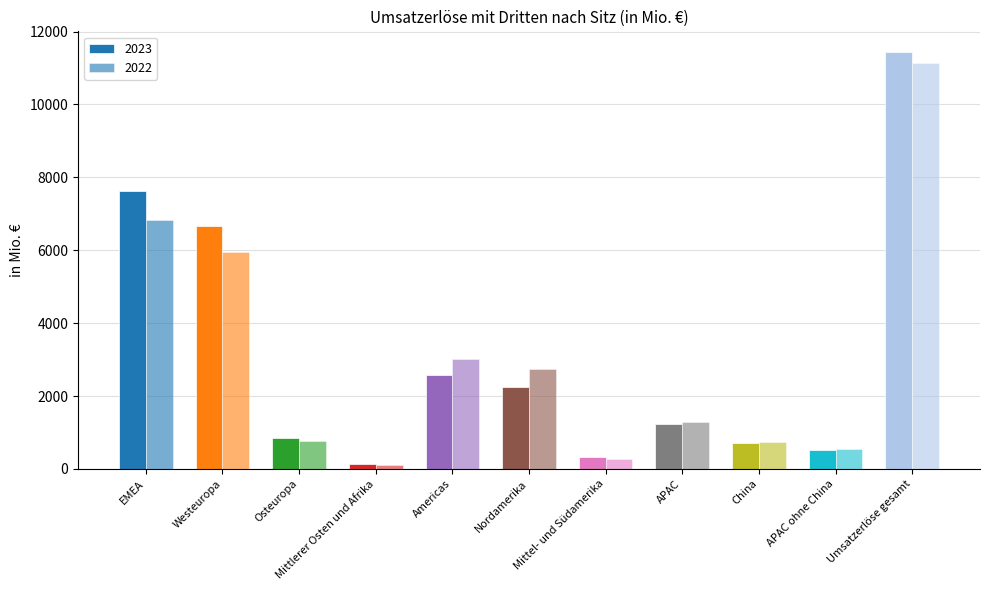

How many data points in 2022 are less than 1297?

5